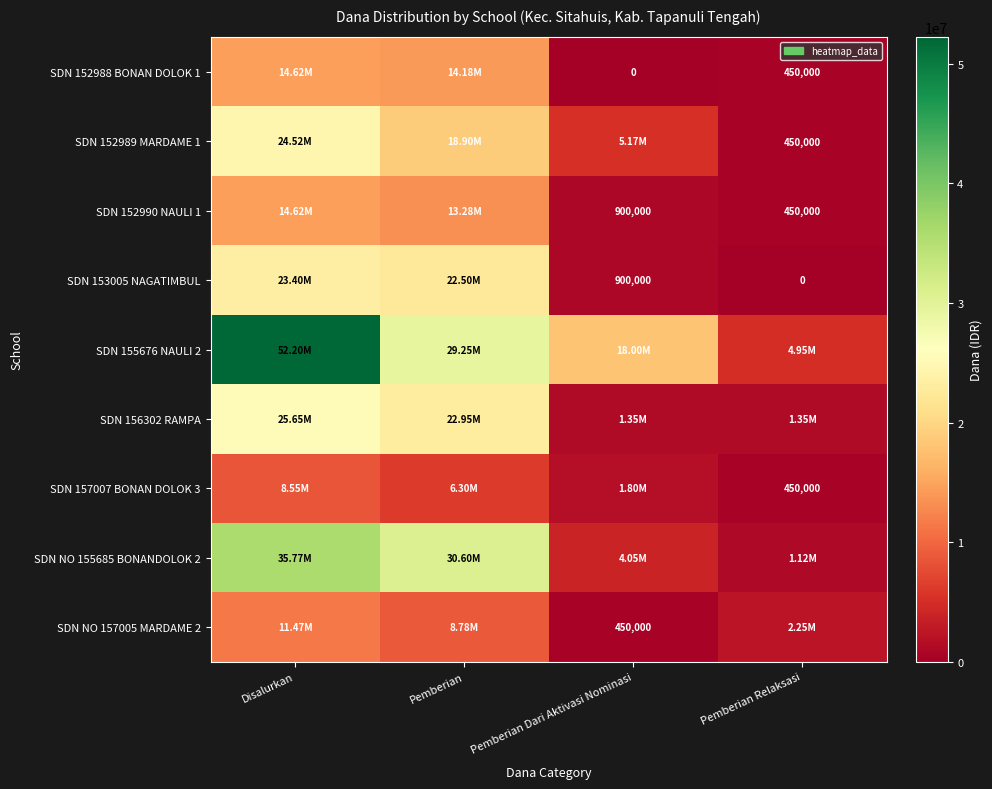

What is the difference between the SDN 152990 NAULI 1 values at Pemberian Dari Aktivasi Nominasi and Pemberian Relaksasi?

450000